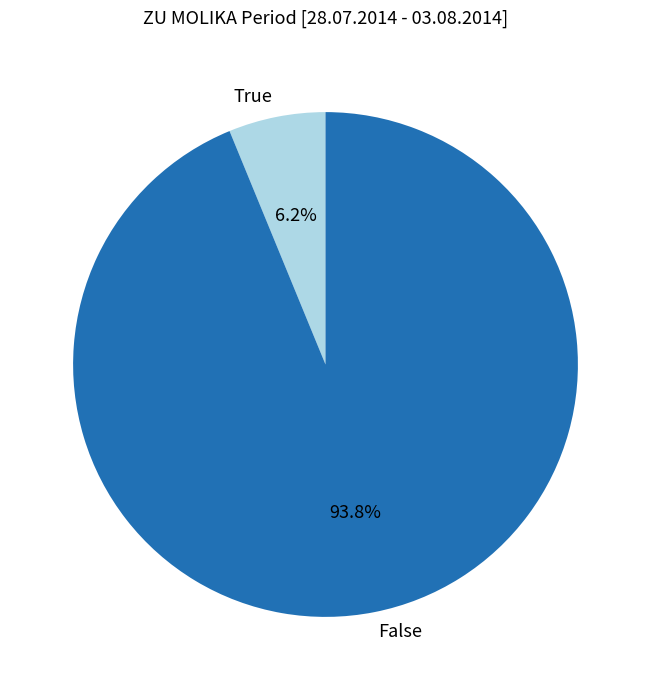

Which category has the biggest portion of the pie?

False